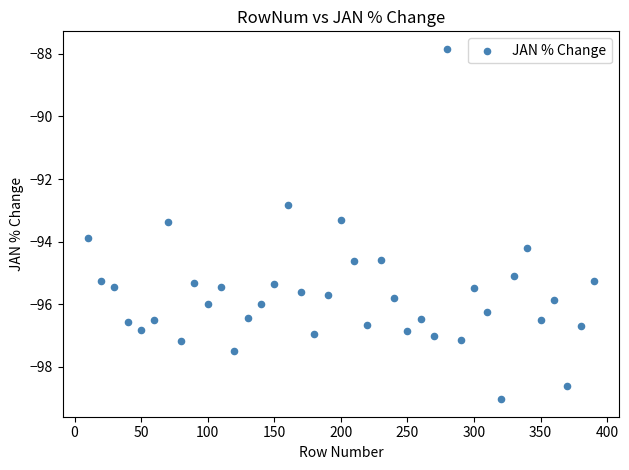

What is the range of X values (max minus min)?

380.0